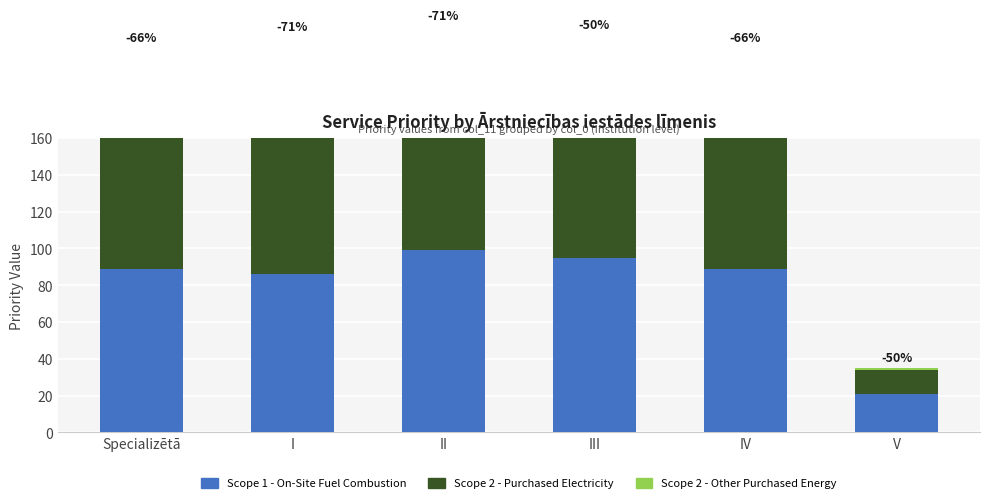

How many groups of bars are there?

6